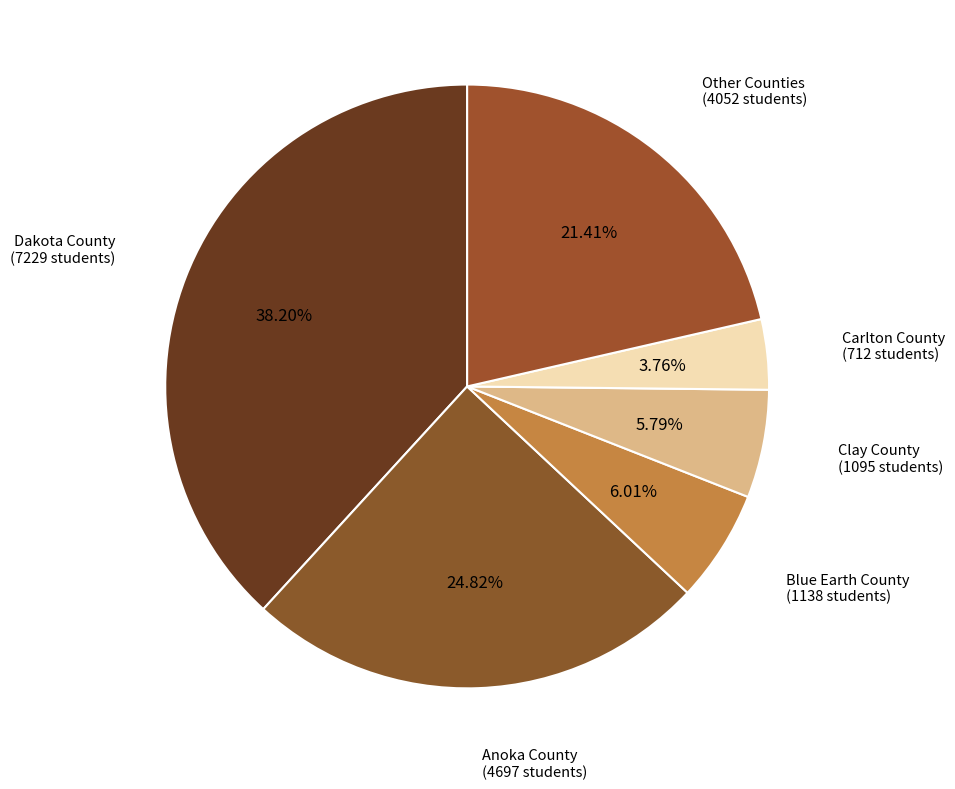

Between Dakota County and Anoka County, which is larger?

Dakota County